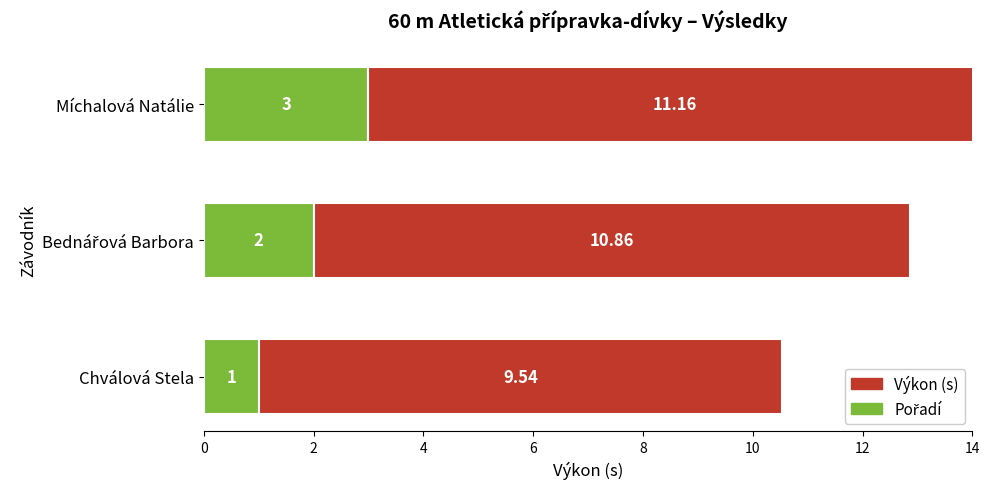

Rank the series by their average value, from highest to lowest.

Výkon (s), Pořadí